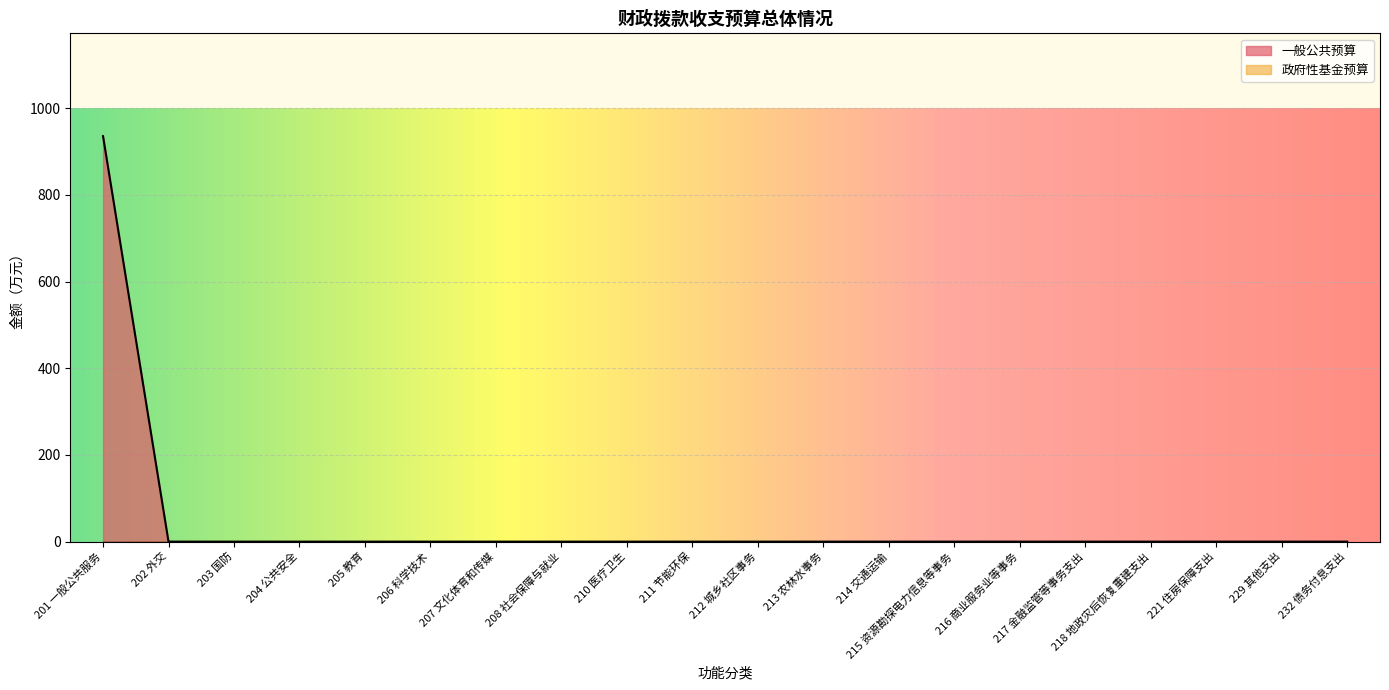

What is the average value?

46.8